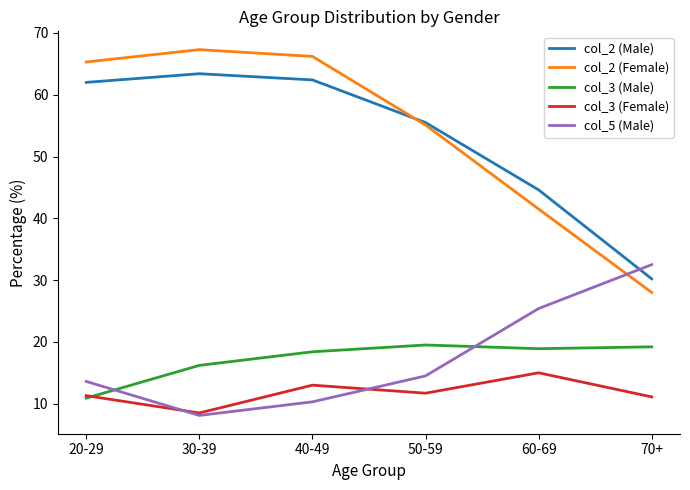

True or false: col_2 (Male) has a value of 44.6 at 60-69.

True